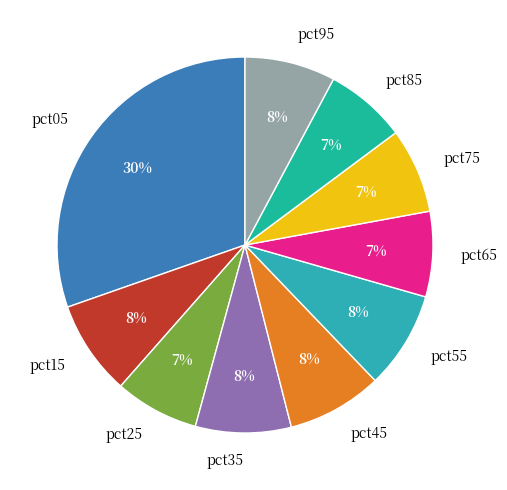

What is the largest slice in the pie chart?

pct05